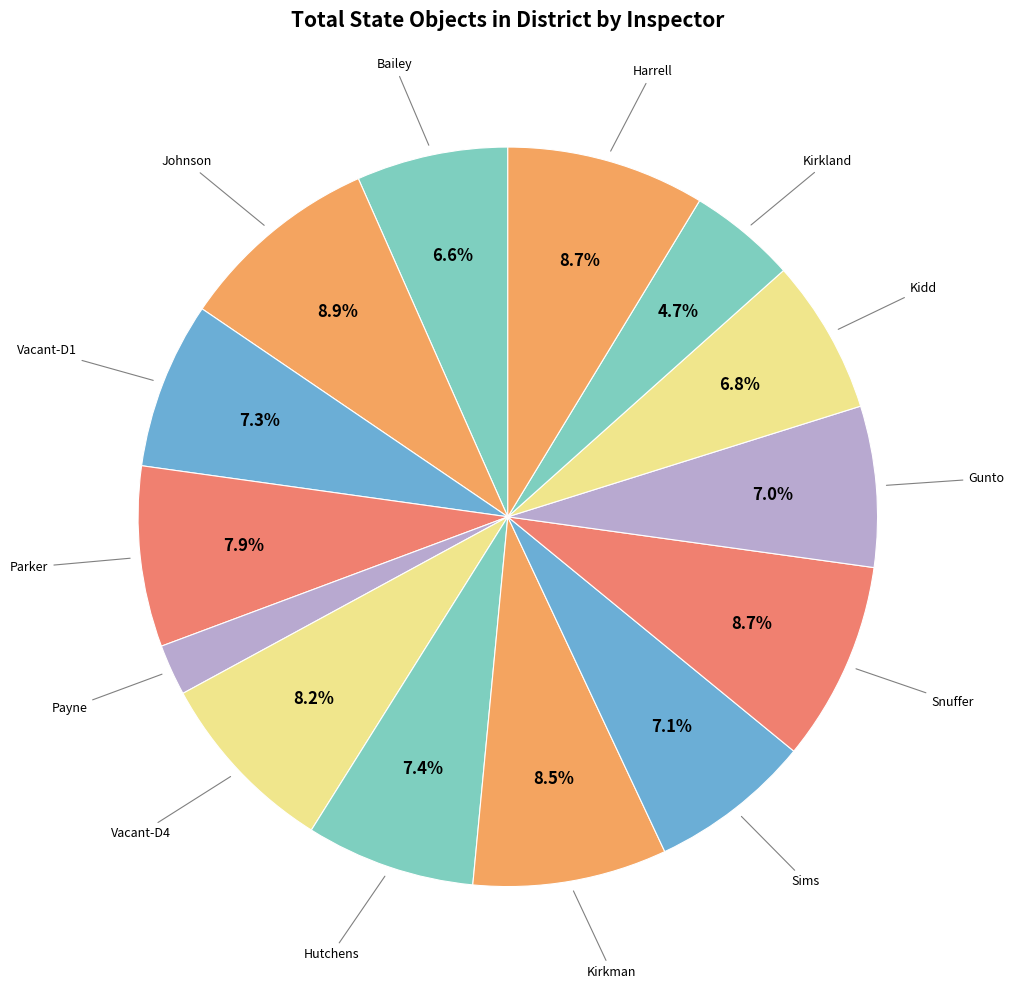

How many slices are in this pie chart?

14